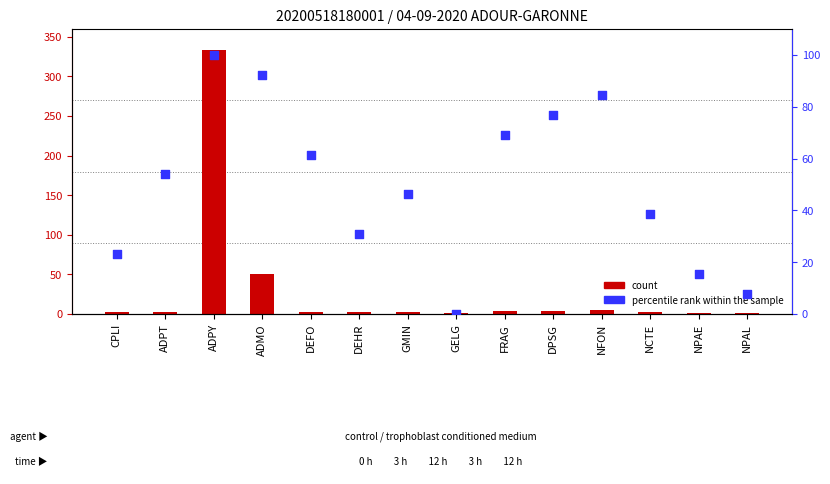

What are all the series names shown in the legend?

count, percentile rank within the sample